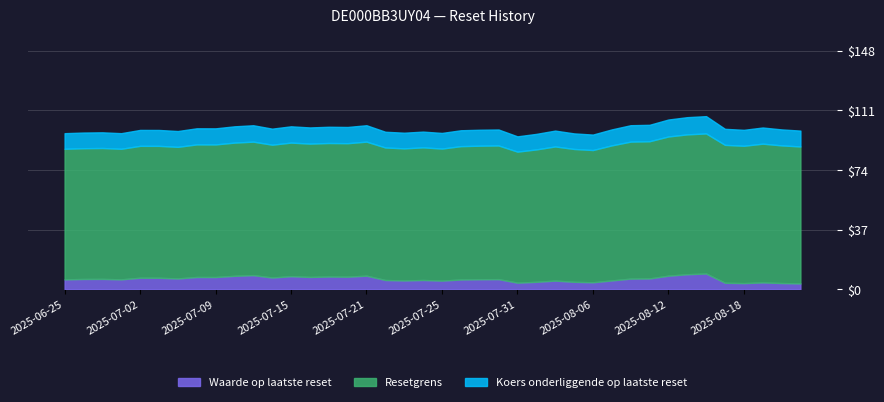

Which category has the lowest value in the Waarde op laatste reset series?

2025-08-21